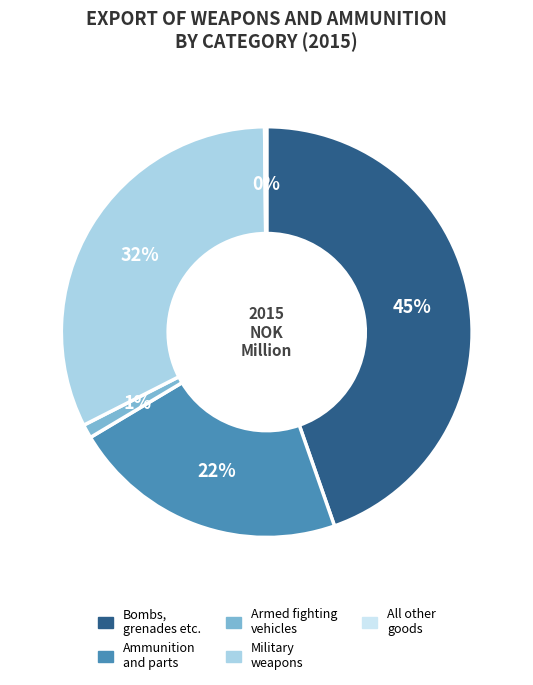

What is the largest slice in the pie chart?

Bombs, grenades etc.